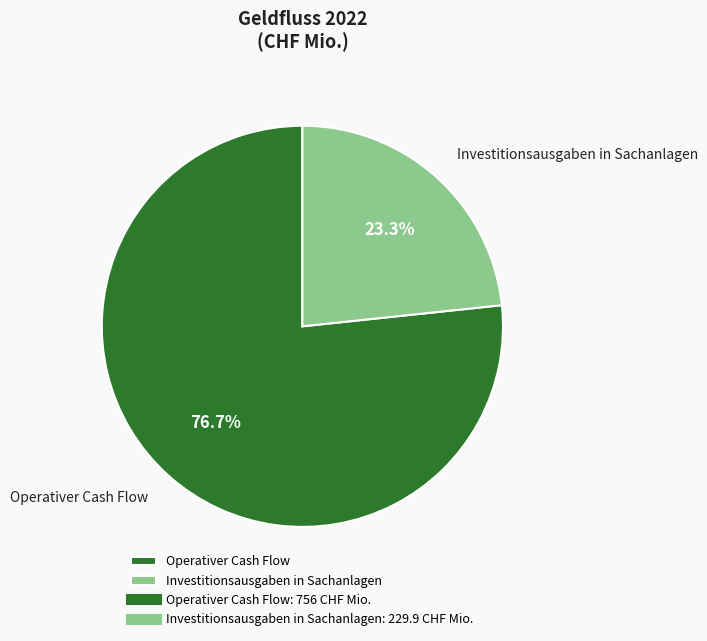

Is it true that Investitionsausgaben in Sachanlagen is 23% of the pie?

True